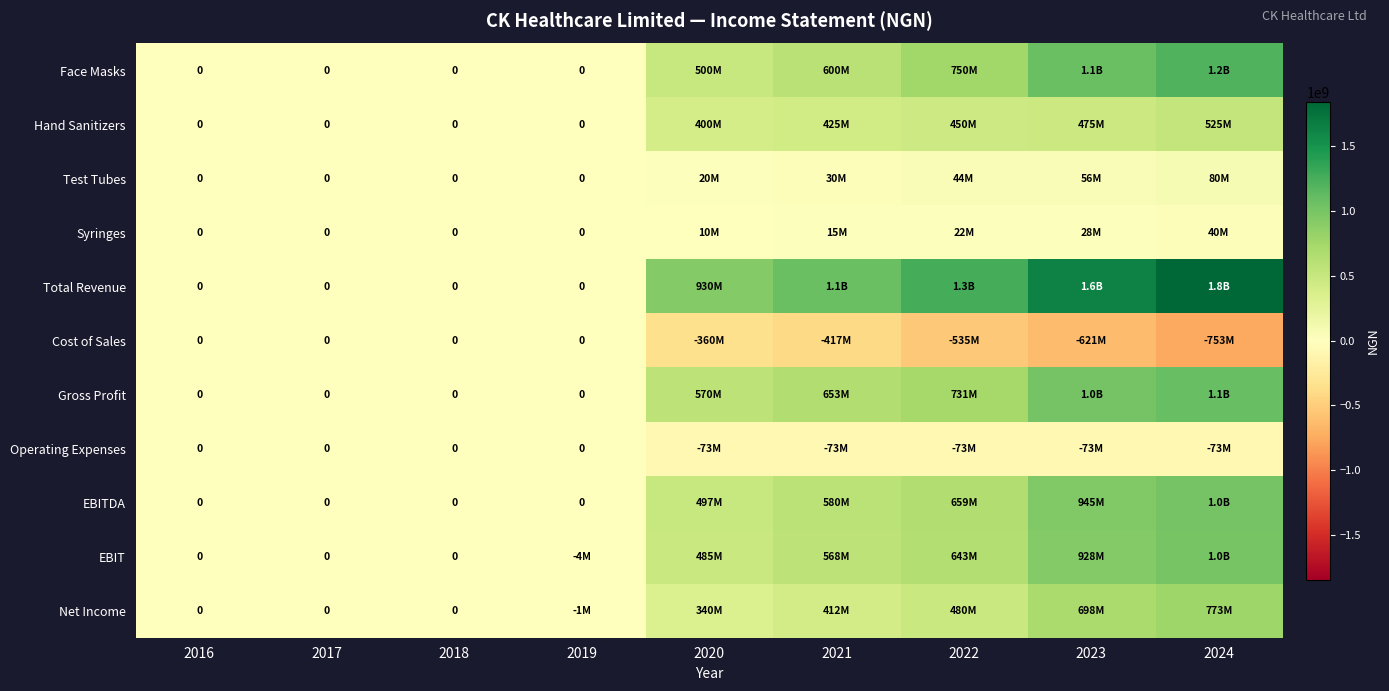

Which category has the lowest value in the Gross Profit series?

2016